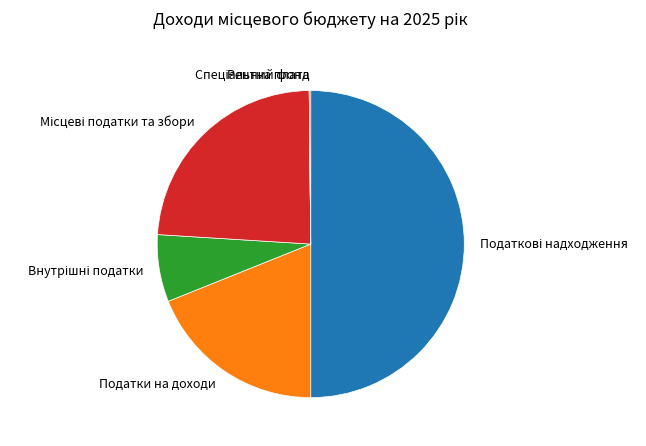

Is it true that Податки на доходи is 19% of the pie?

True